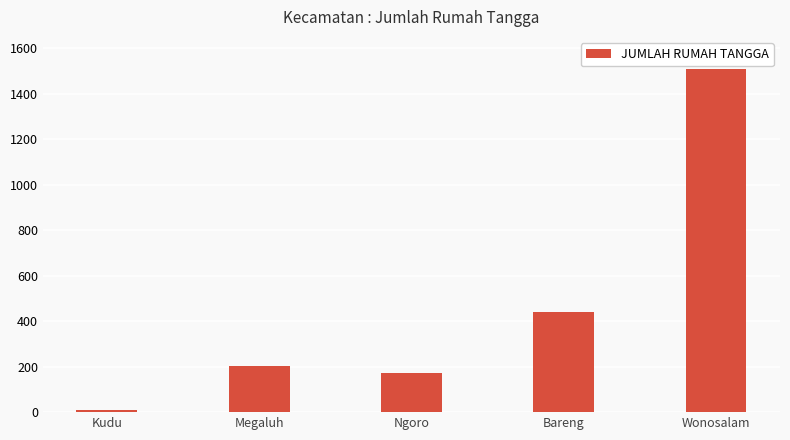

What is the label of the 2nd bar from the left?

Megaluh